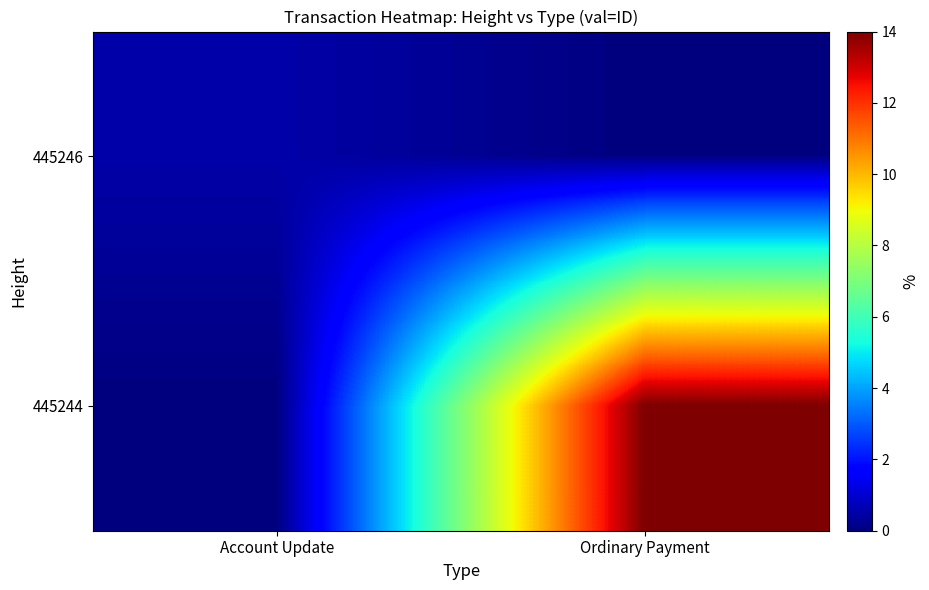

Count the number of categories in the chart.

2